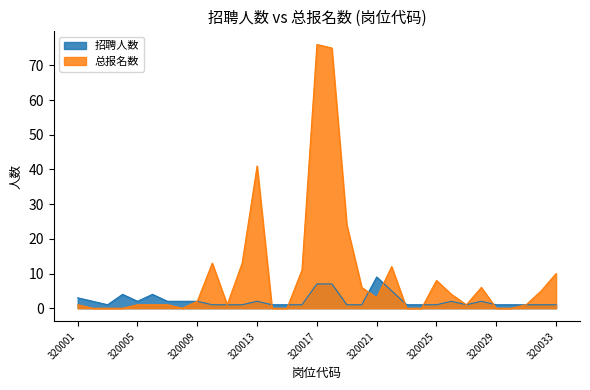

What is the value of the 总报名数 point at the 25th from the left?

8